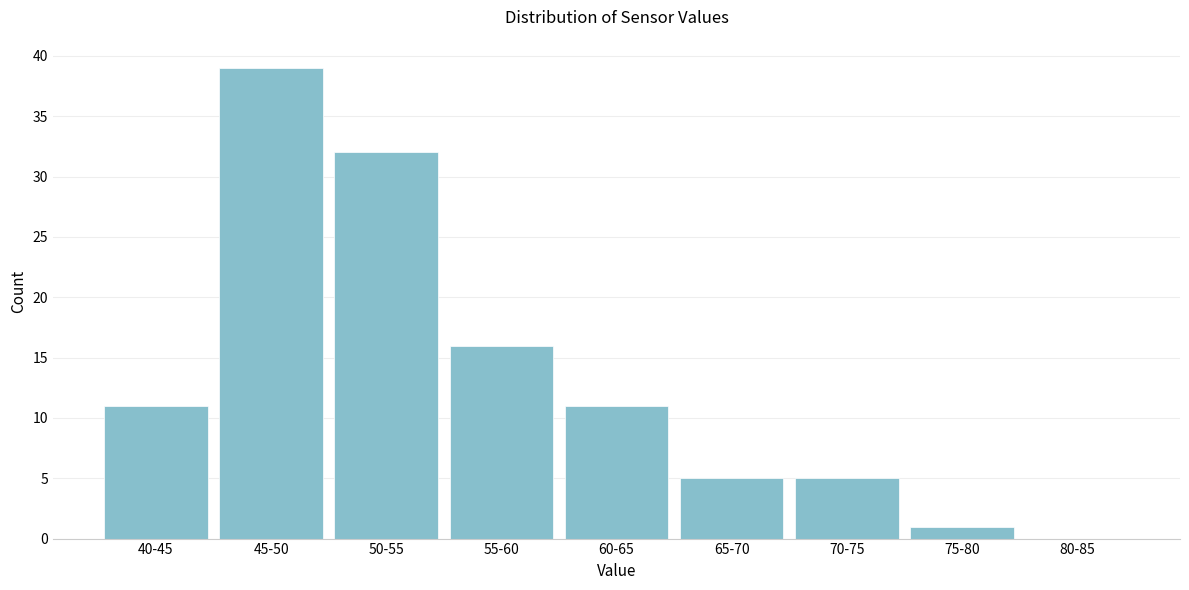

Reading right to left, what are all the values shown in this chart?

80-85=0	75-80=1	70-75=5	65-70=5	60-65=11	55-60=16	50-55=32	45-50=39	40-45=11